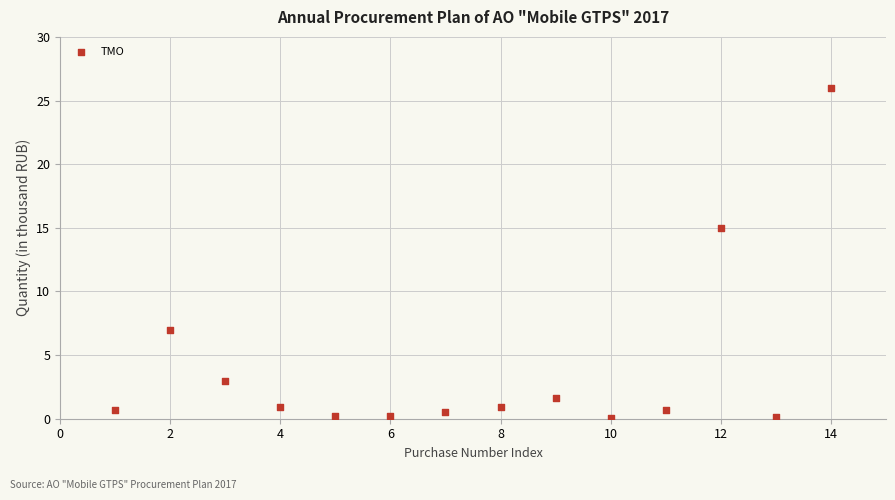

What is the range of X values (max minus min)?

13.0